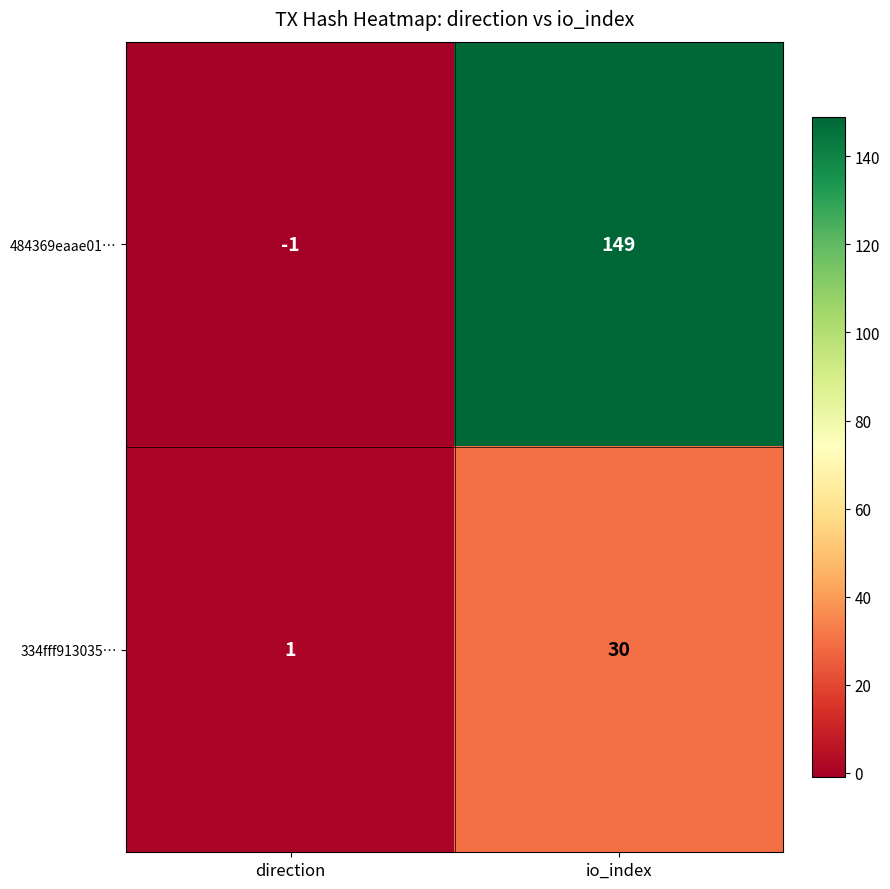

Rank the series at io_index from highest to lowest value.

484369eaae01…, 334fff913035…